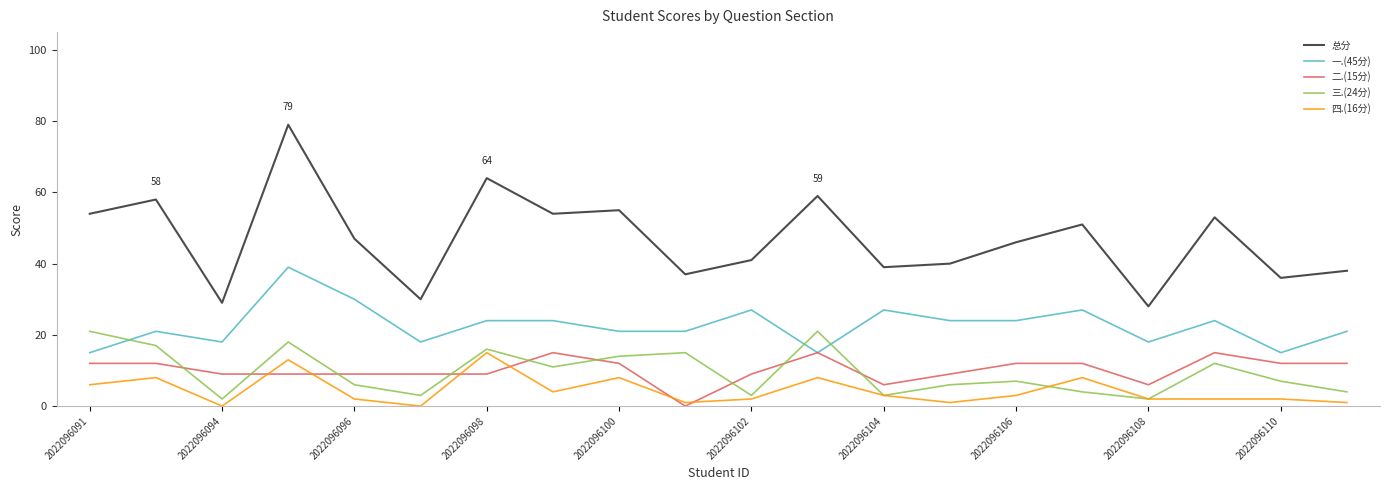

Which series has the largest range (max minus min)?

总分